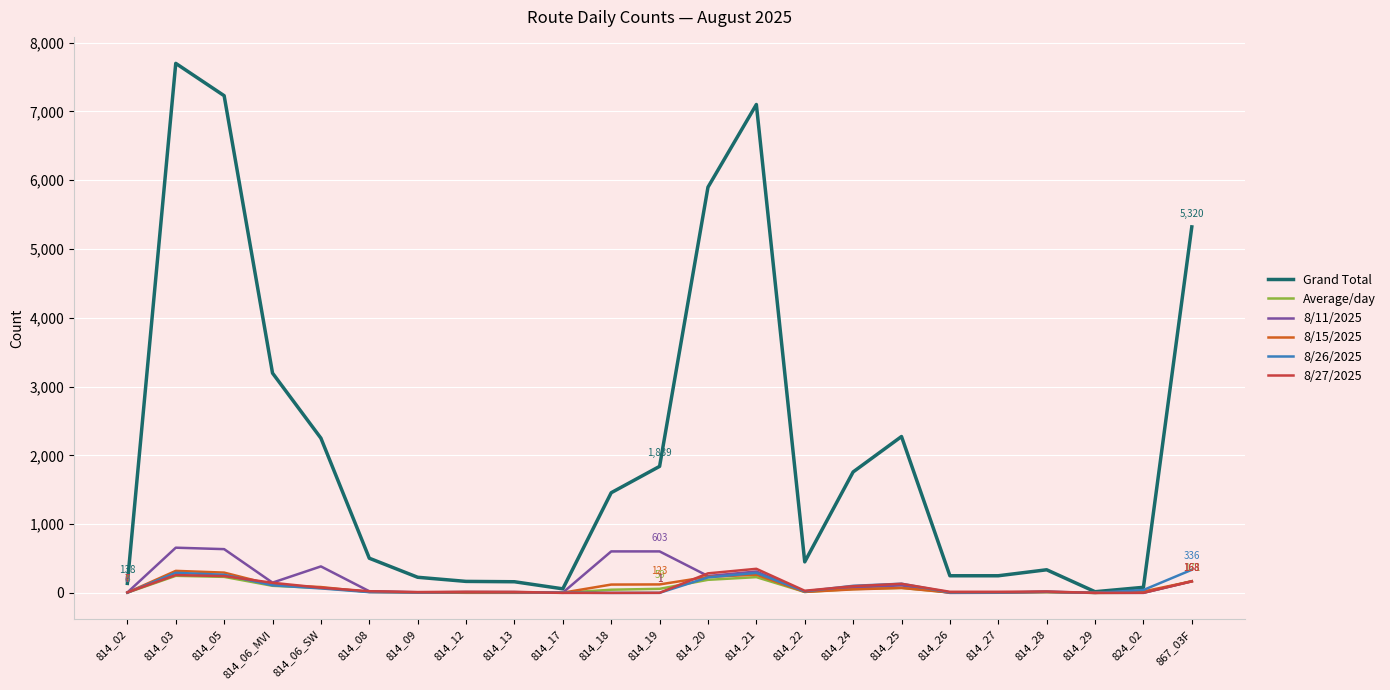

Is the value of Average/day at 814_09 greater than the value of 8/15/2025 at 814_03?

No